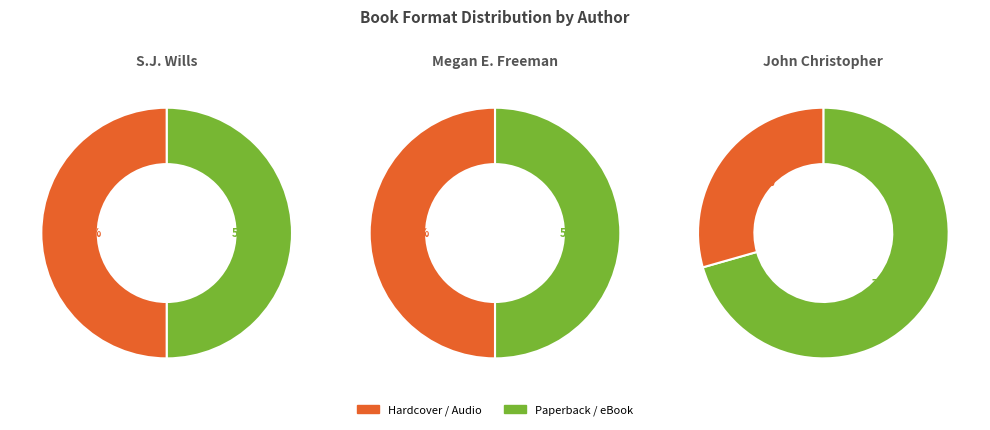

The Trade Paperback slice represents 49% of the pie. True or false?

False